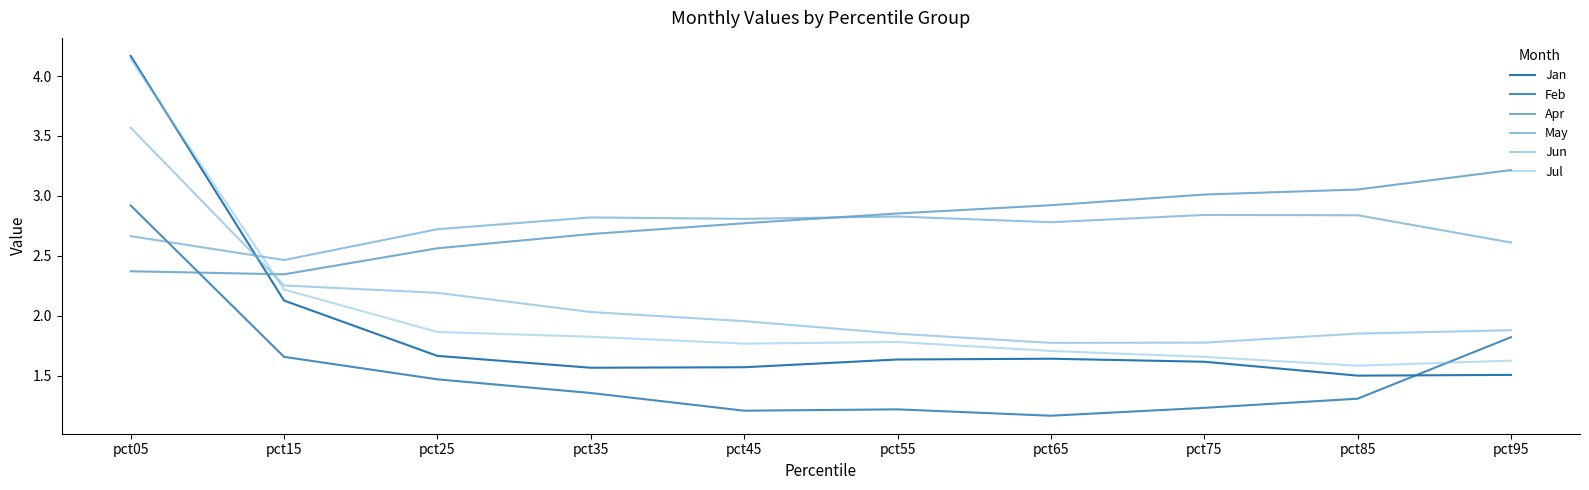

What is the difference between the second highest and minimum values in the Jan series?

0.6